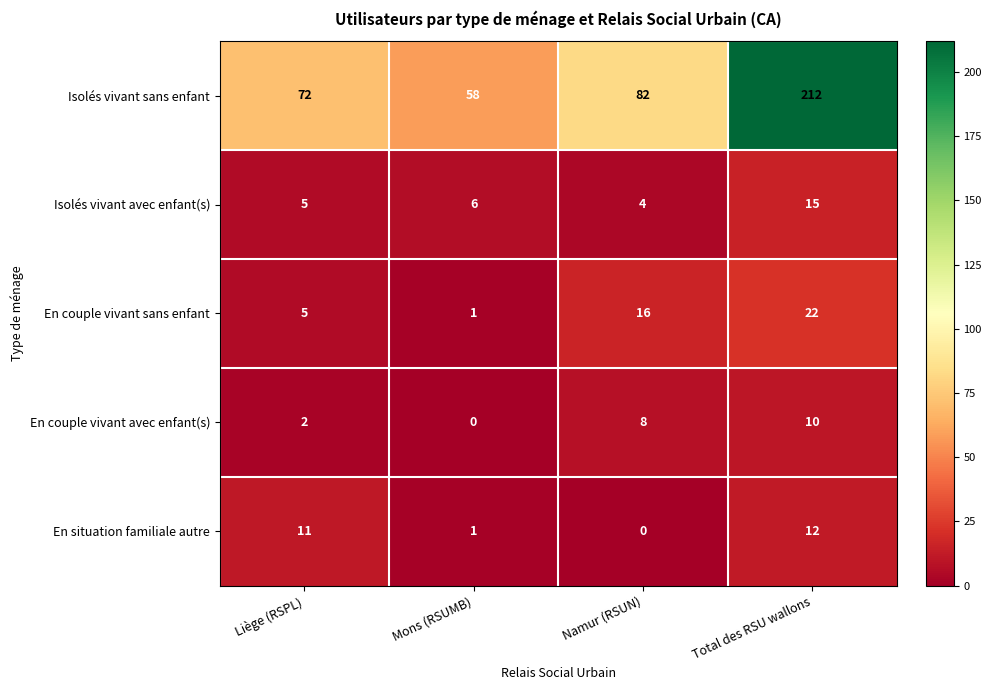

Rank the series at Namur (RSUN) from highest to lowest value.

Isolés vivant sans enfant, En couple vivant sans enfant, En couple vivant avec enfant(s), Isolés vivant avec enfant(s), En situation familiale autre